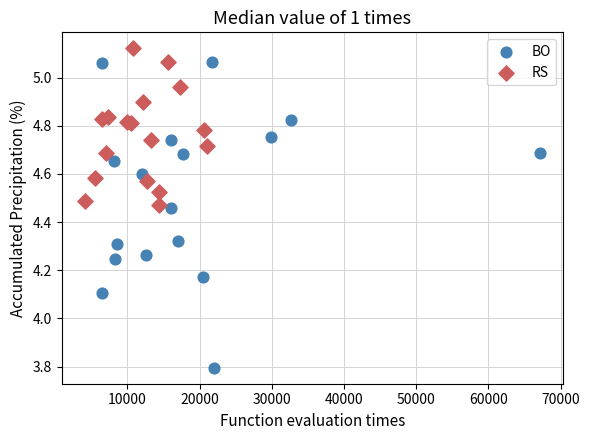

What are all the series names shown in the legend?

BO, RS